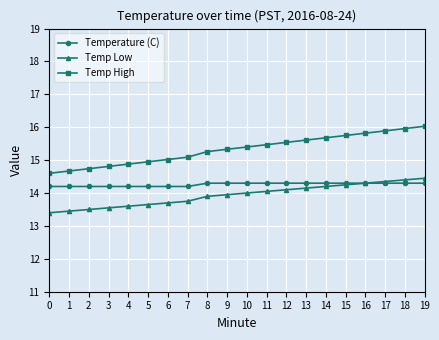

What is the smallest value displayed?

13.4